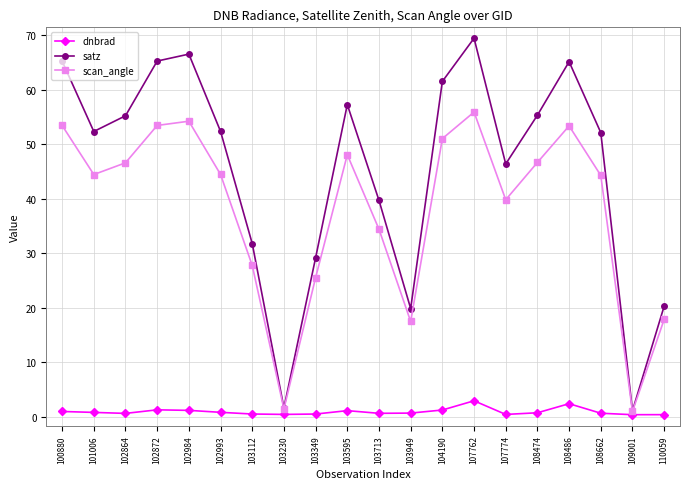

True or false: scan_angle has a value of 1.4 at 103230.

True